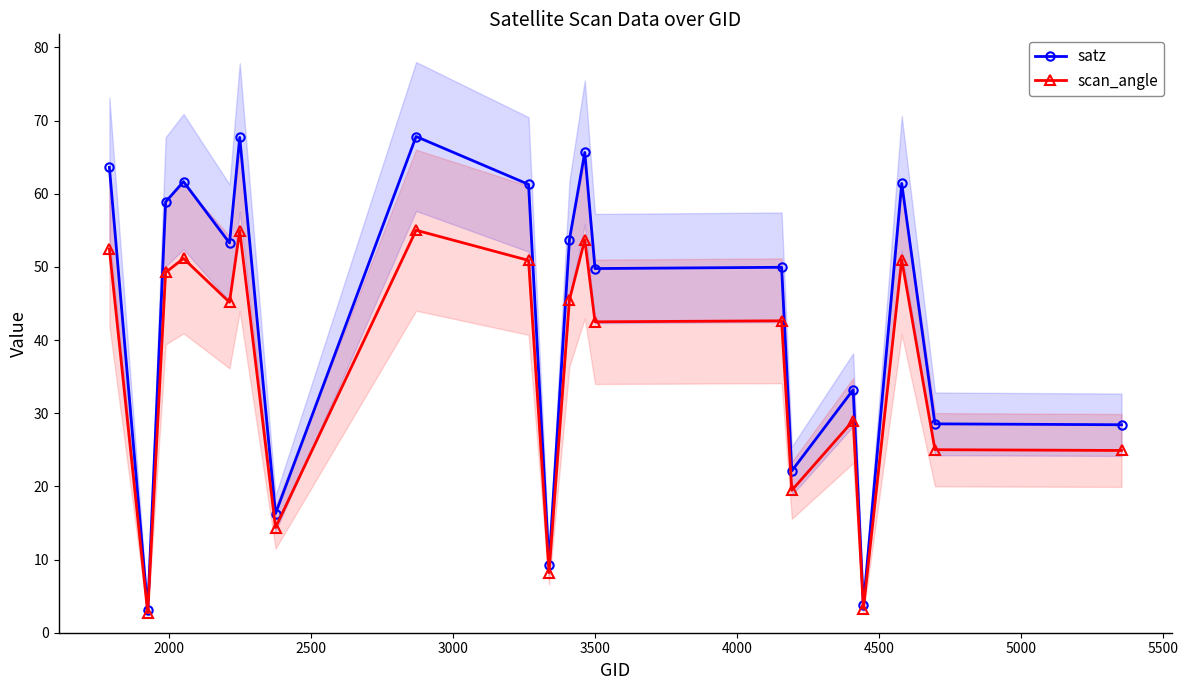

True or false: scan_angle and satz cross at least once.

False